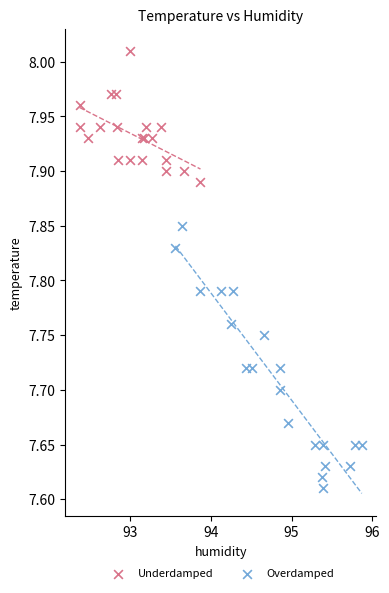

Which series reaches the minimum Y coordinate?

Overdamped